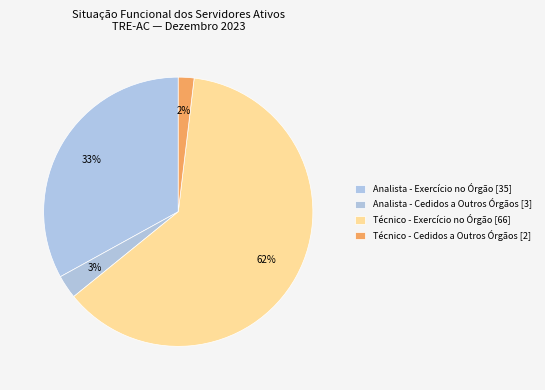

How many segments does this pie chart have?

4